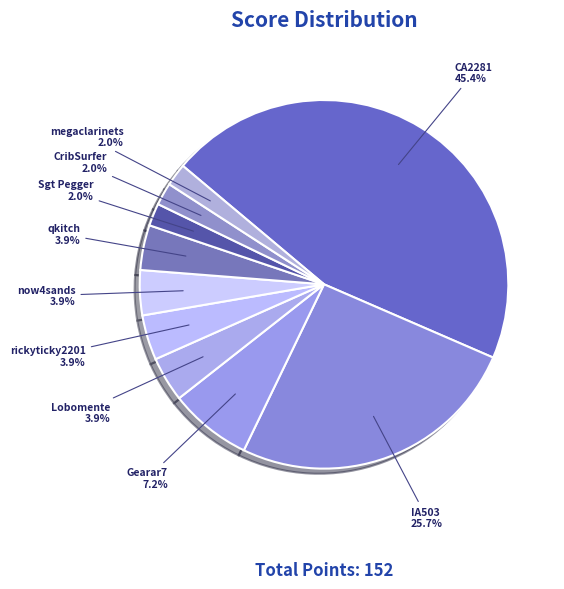

Is there any slice that represents more than half of the pie?

No